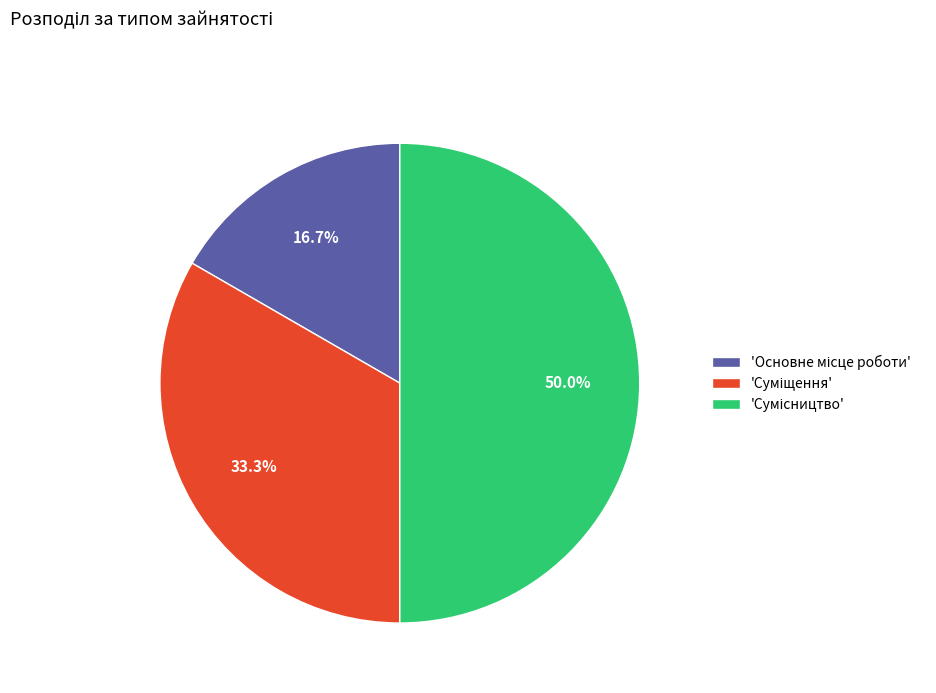

Which slice is the largest?

Сумісництво